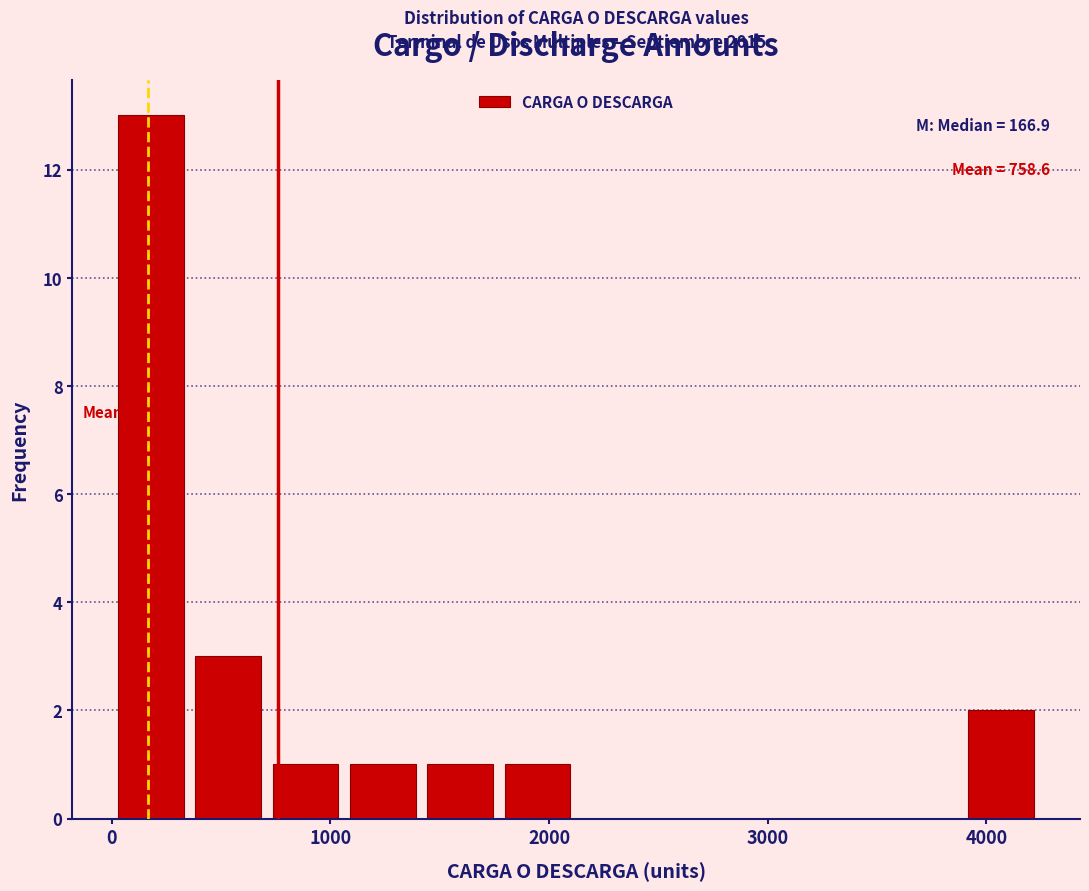

Read against the x-axis, roughly where is the centre of the tallest bar?

200